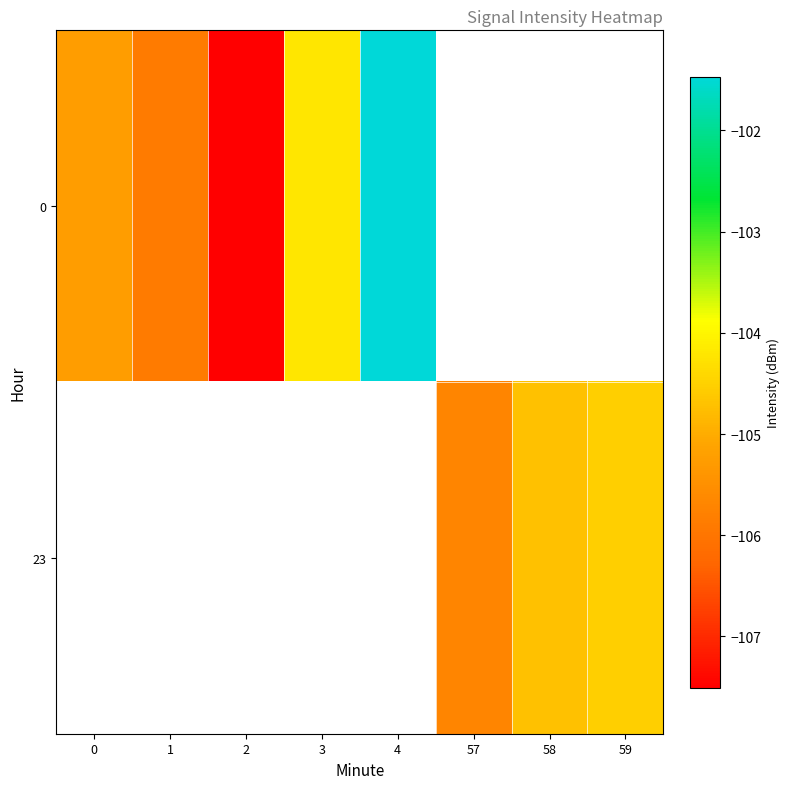

Is it true that 0 equals -46.1 at 1?

False